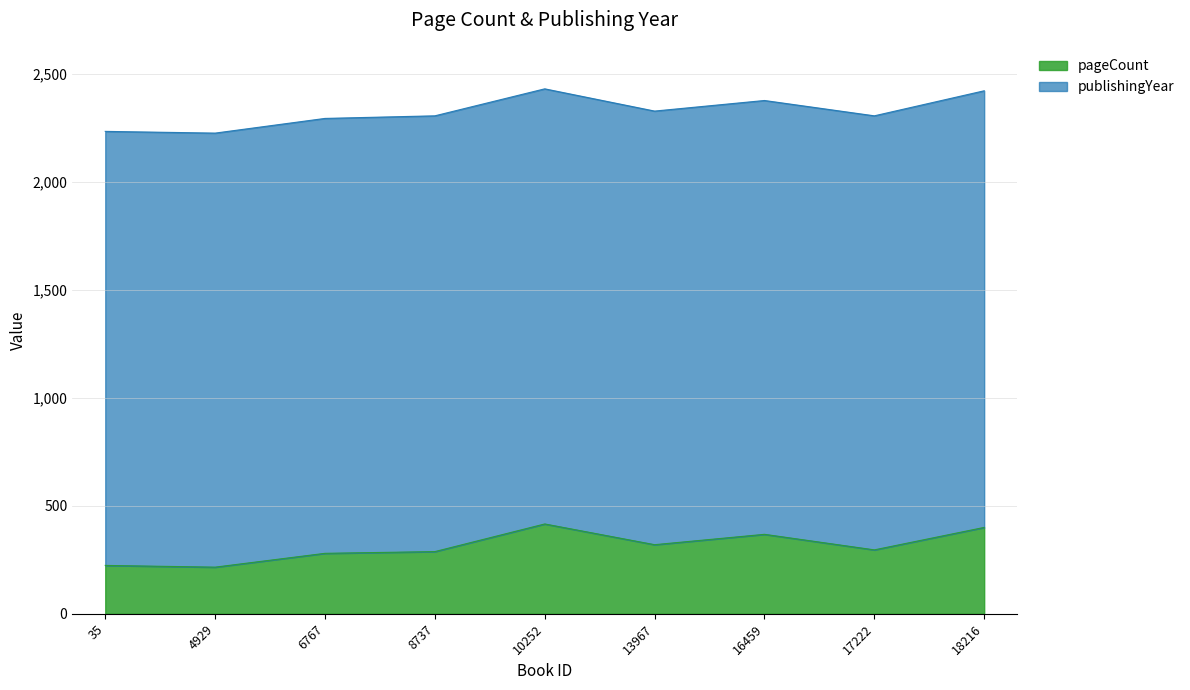

What is the value of the 4th point from the left?

288